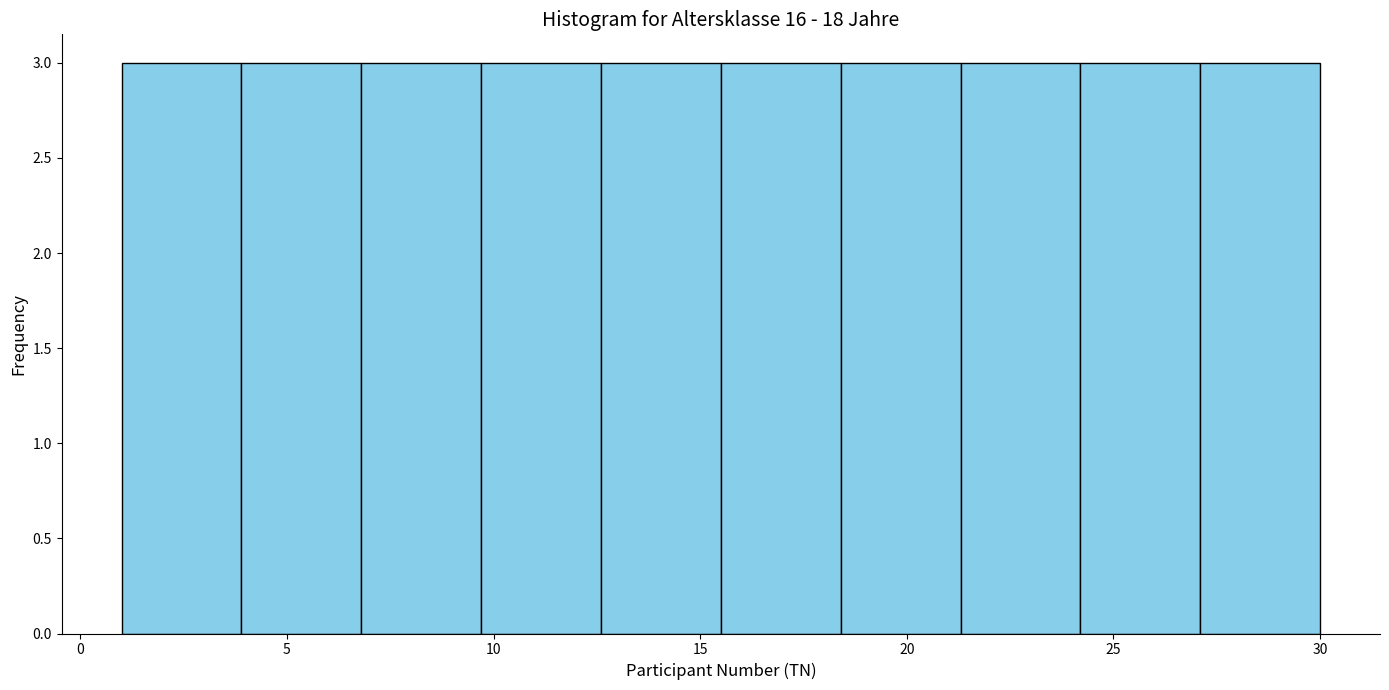

Reading left to right, transcribe this chart: for each bar, give the range it covers on the x-axis and its height. Neither the bar edges nor the heights are printed on the chart, so give them approximately, as read against the axes.

1.0 to 3.9: 3
3.9 to 6.8: 3
6.8 to 9.7: 3
9.7 to 12.6: 3
12.6 to 15.5: 3
15.5 to 18.4: 3
18.4 to 21.3: 3
21.3 to 24.2: 3
24.2 to 27.1: 3
27.1 to 30.0: 3